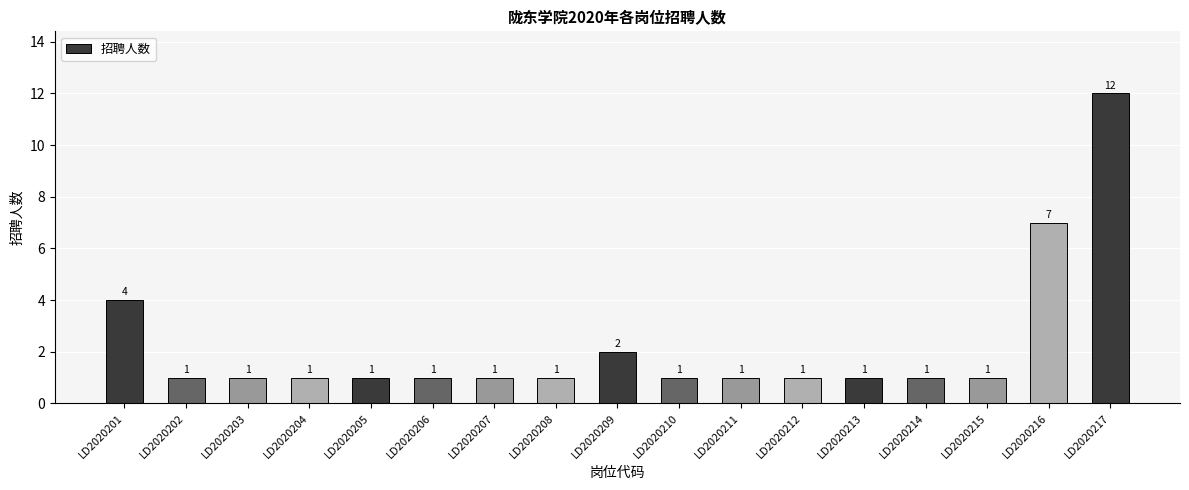

At which category does the chart reach its peak across all series?

LD2020217